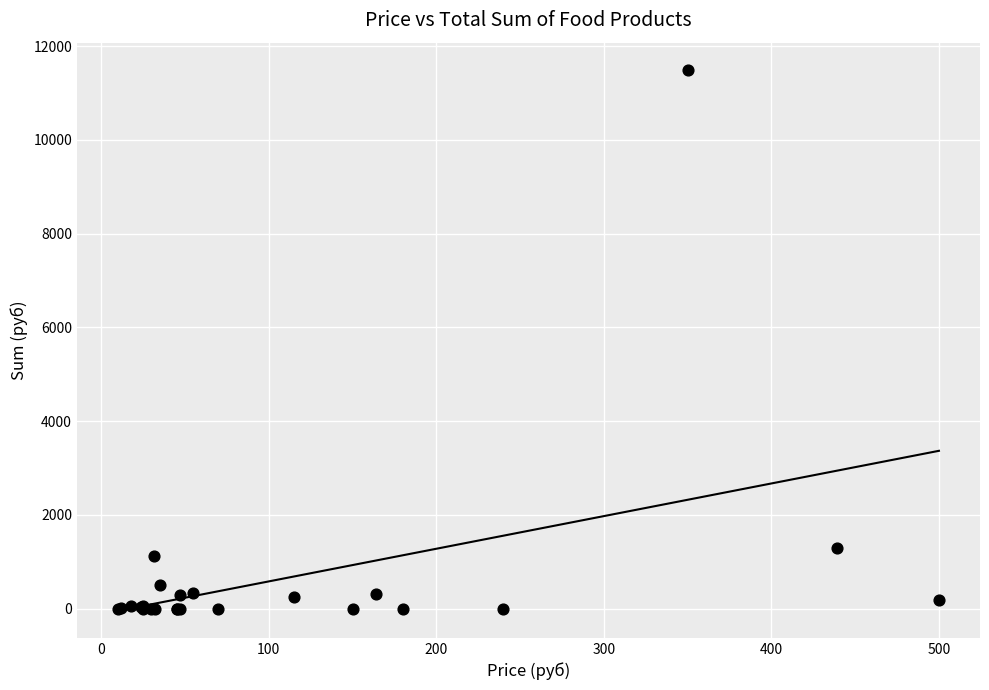

What Y value in the scatter plot is closest to 5748?

1281.6